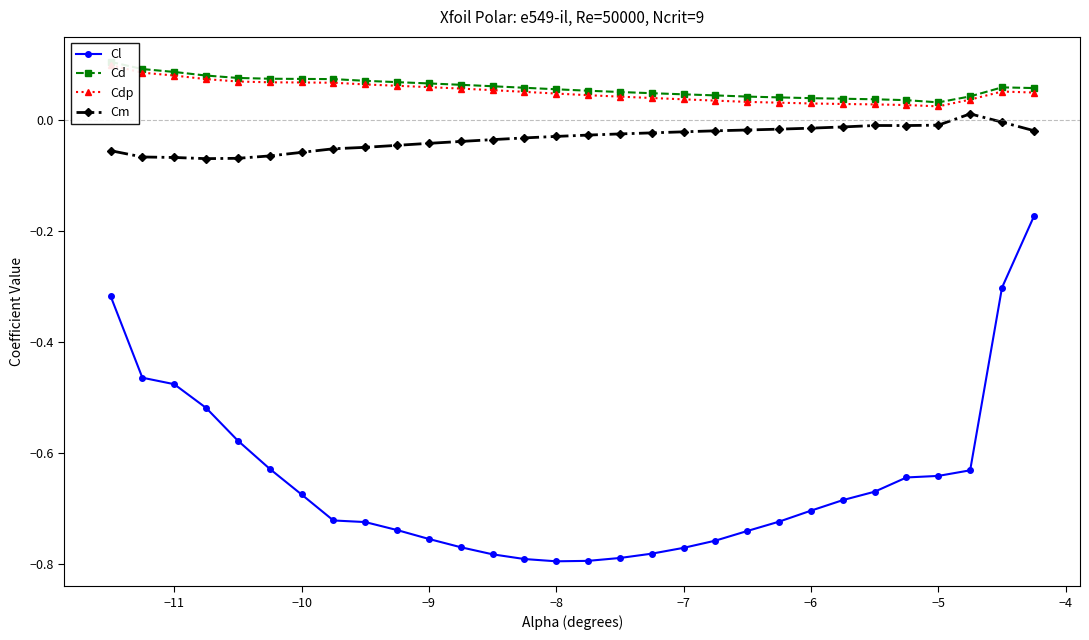

True or false: Cdp and Cm intersect in this chart.

False